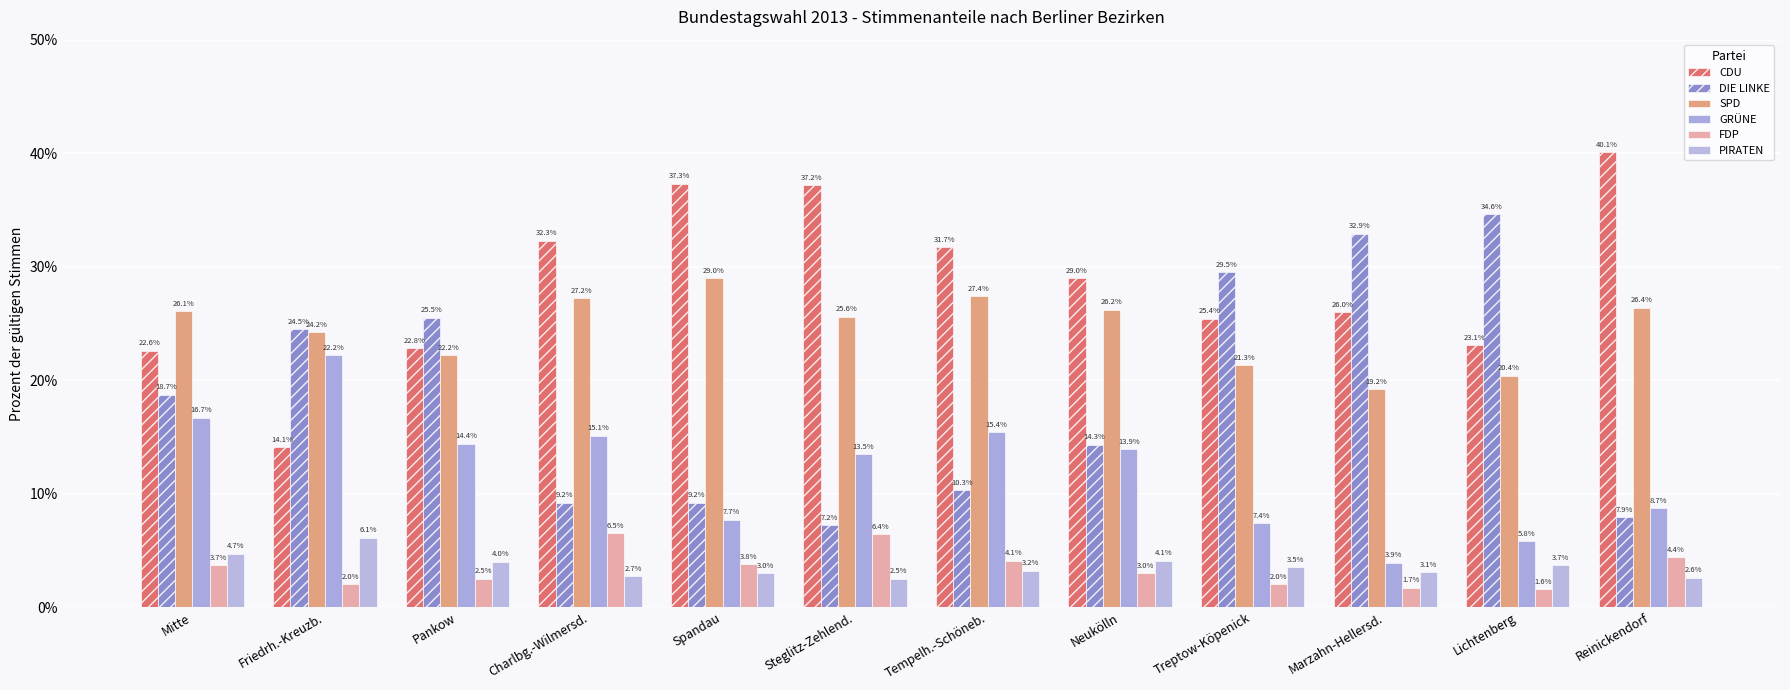

Which series has the largest range (max minus min)?

DIE LINKE